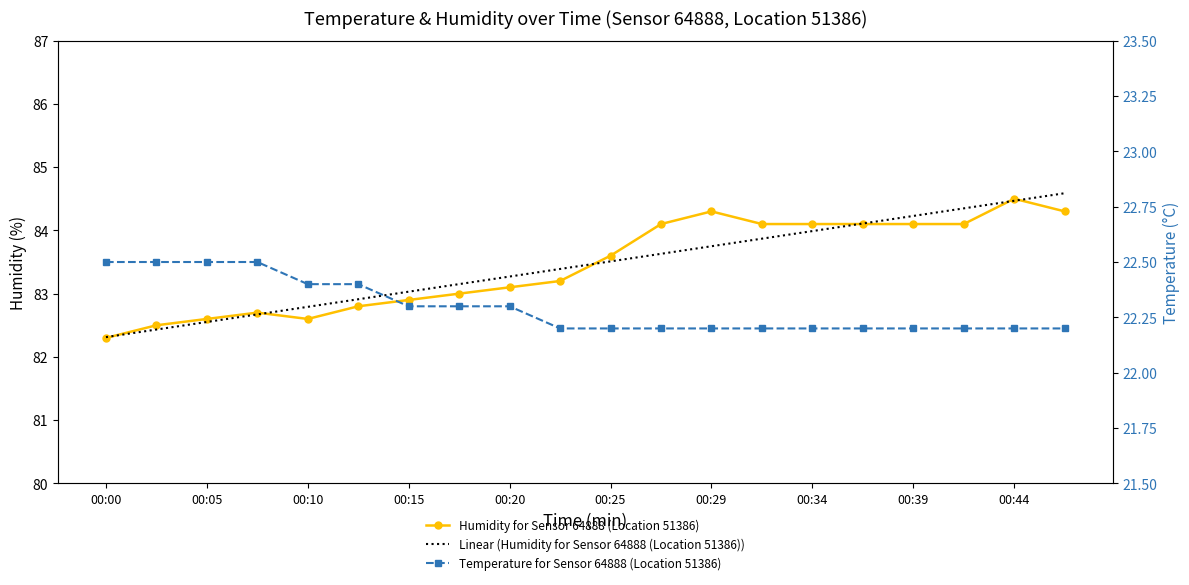

True or false: Temperature for Sensor 64888 (Location 51386) has more than 1 interior local peaks.

False